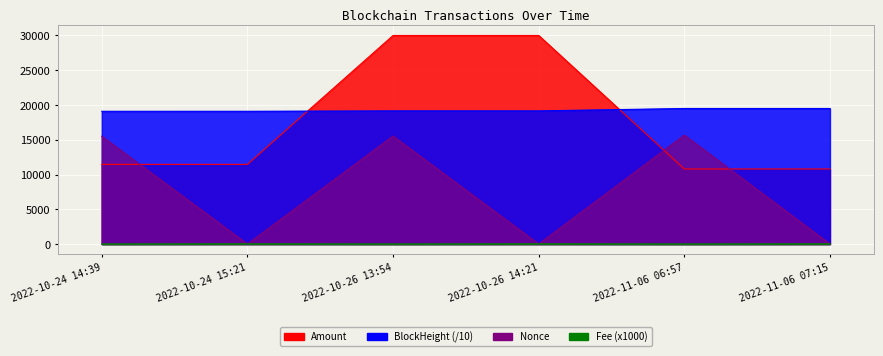

How many interior local valleys does the Amount series have?

1